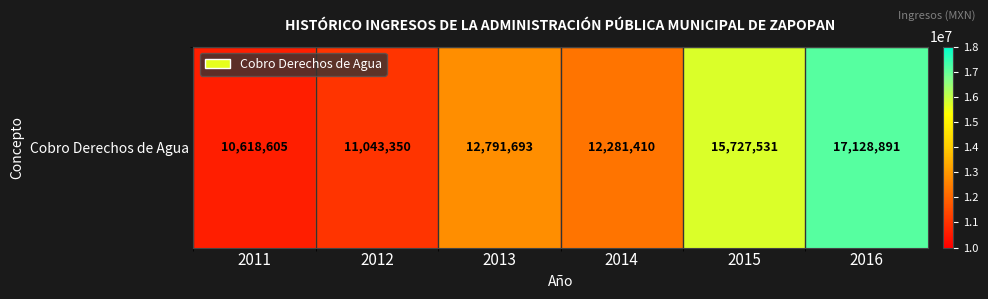

What is the change in value from 2013 to 2016?

+4337198.3